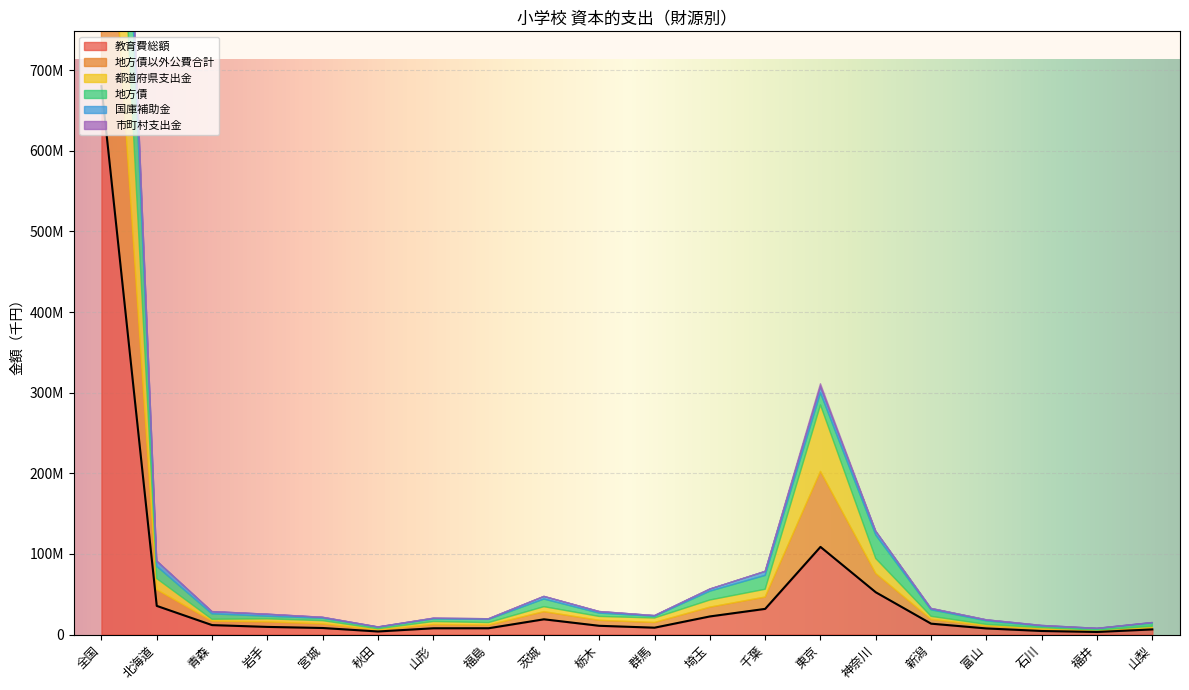

Which series has the widest spread of values?

教育費総額